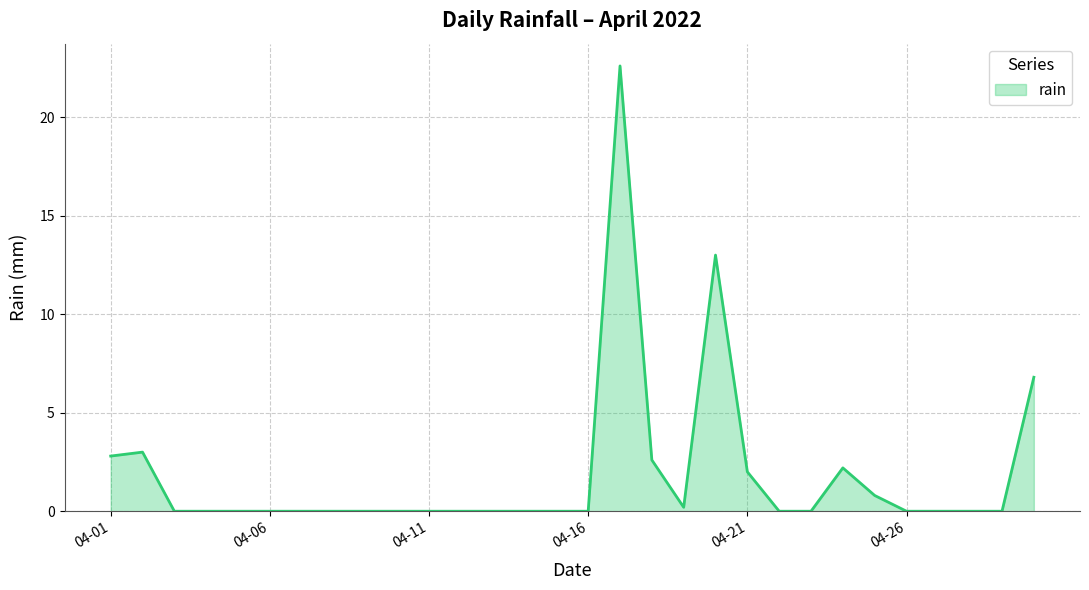

What is the greatest value displayed?

22.6